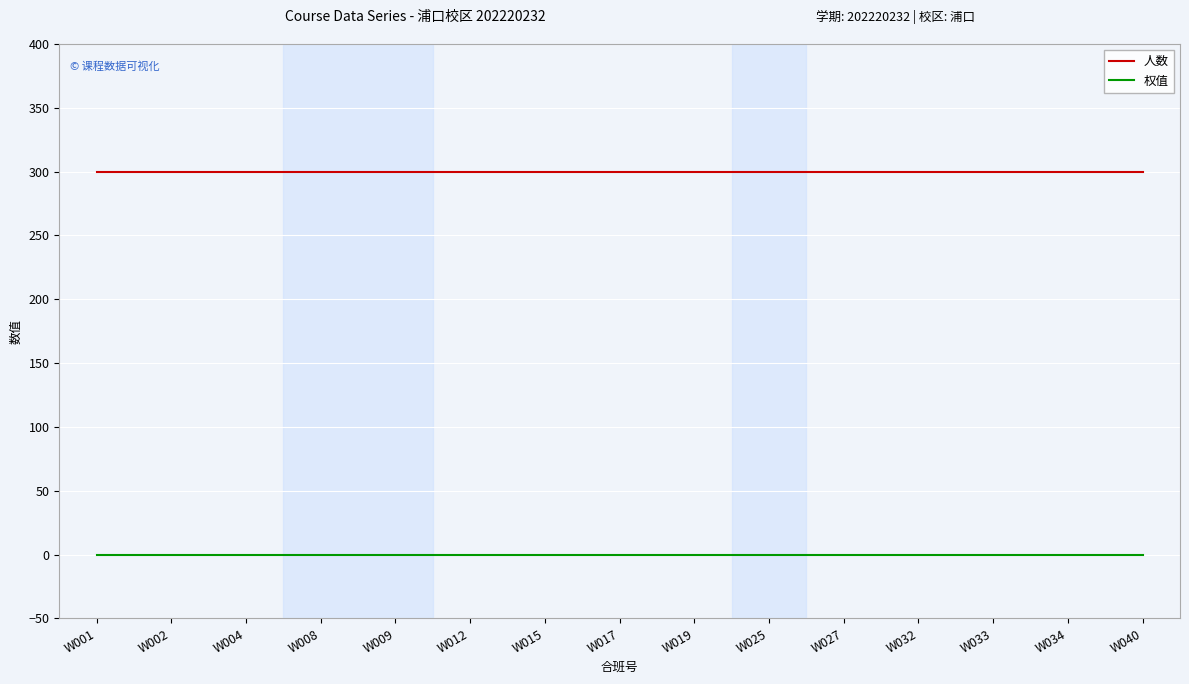

True or false: 人数 has a value of 300 at W032.

True